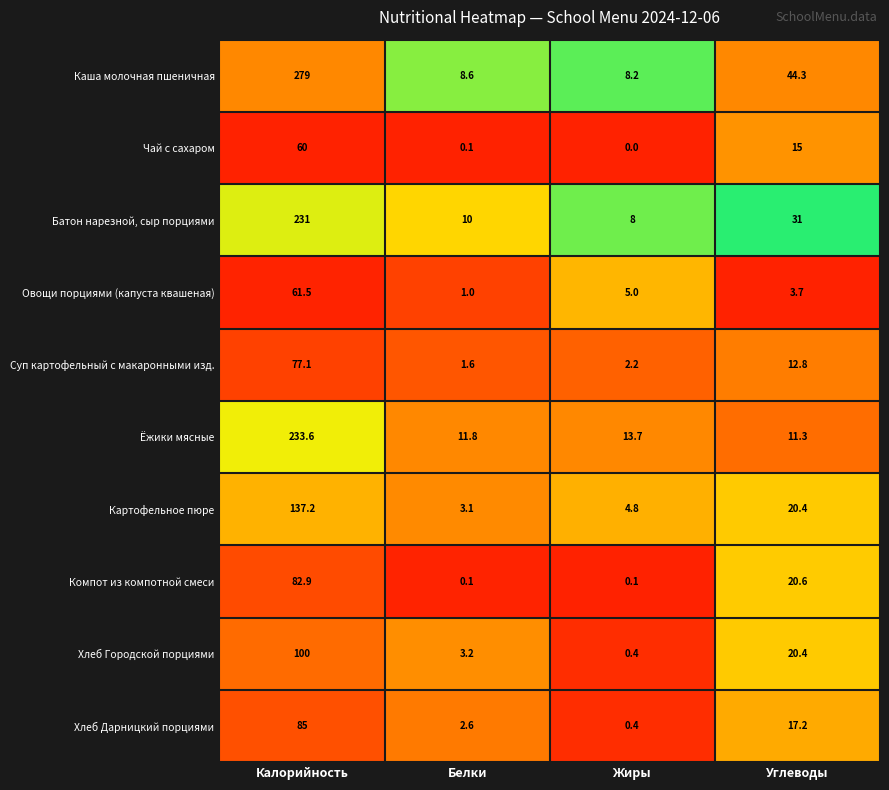

What is the lowest value of the Суп картофельный с макаронными изд. series?

1.6